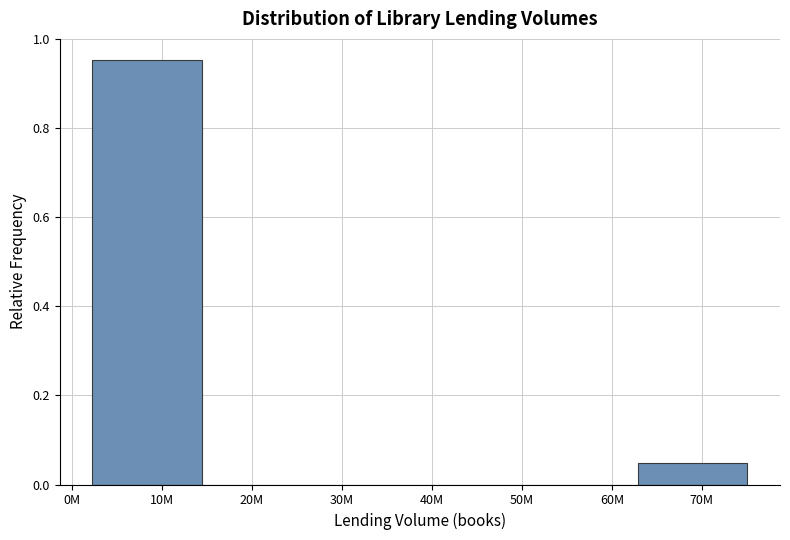

Which category has the highest value across all series?

10M